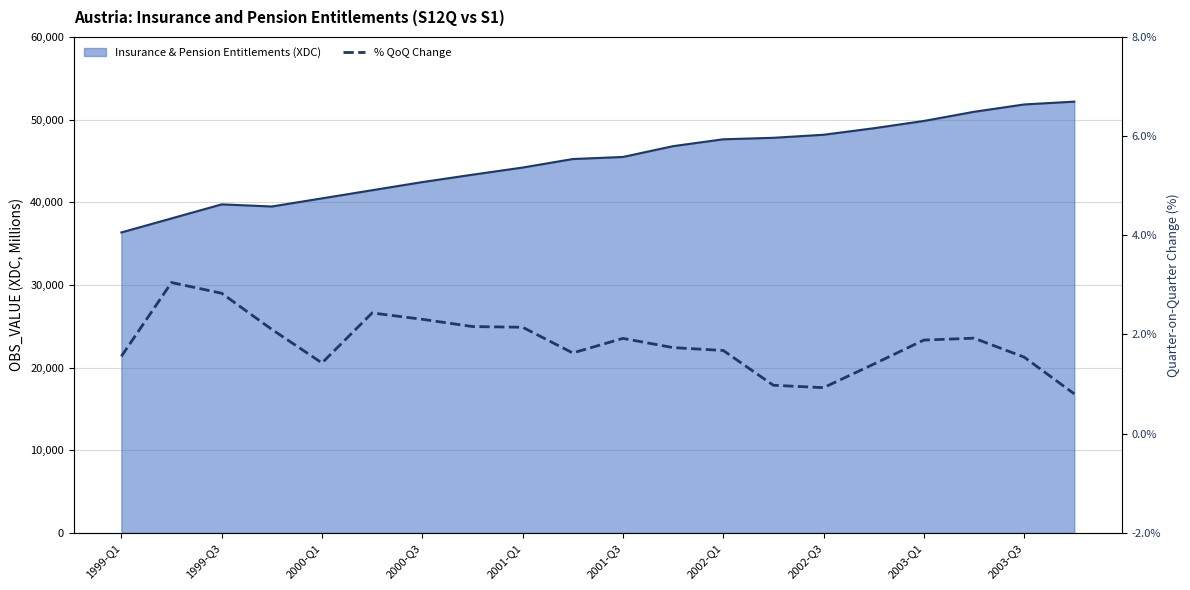

How many values are below 1?

3